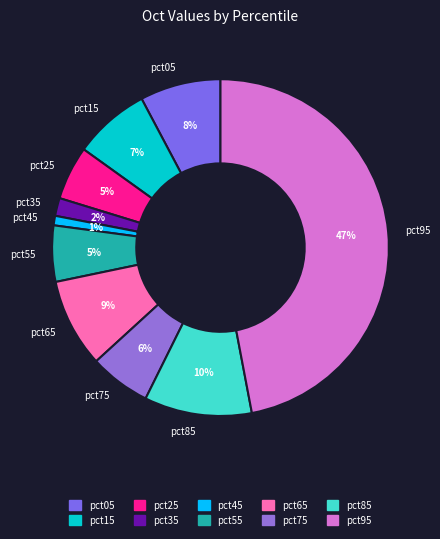

How many segments does this pie chart have?

10